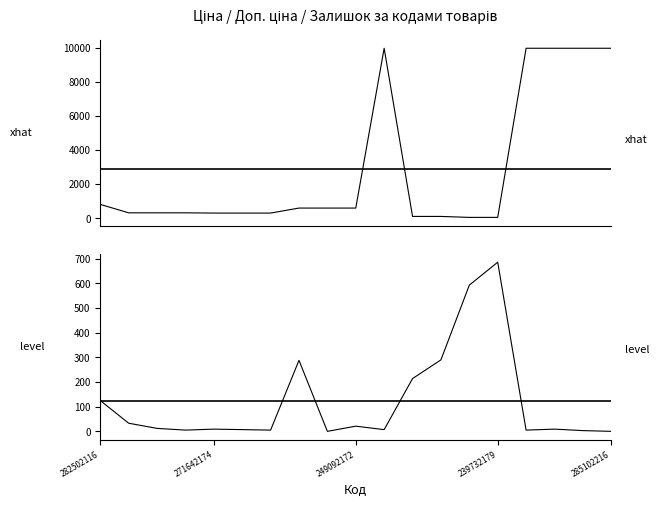

Reading left to right, transcribe all the data shown in this chart.

Ціна: 818.5	324.8	324.8	324.8	310.3	310.3	310.3	603.7	603.7	603.7	9975.0	114.1	114.1	57.0	57.0	9975.0	9975.0	9975.0	9975.0
Залишок: 125.0	33.0	12.0	5.0	9.0	7.0	5.0	288.0	0.0	21.0	7.0	214.0	290.0	593.0	686.0	5.0	9.0	3.0	0.0